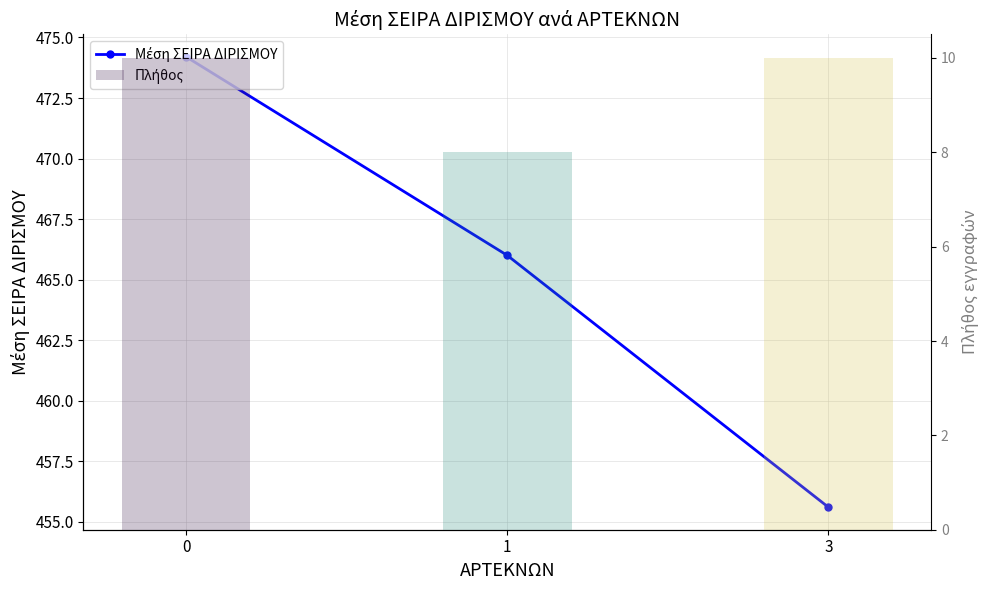

What is the value of the Πλήθος bar at the 2nd from the left?

8.0